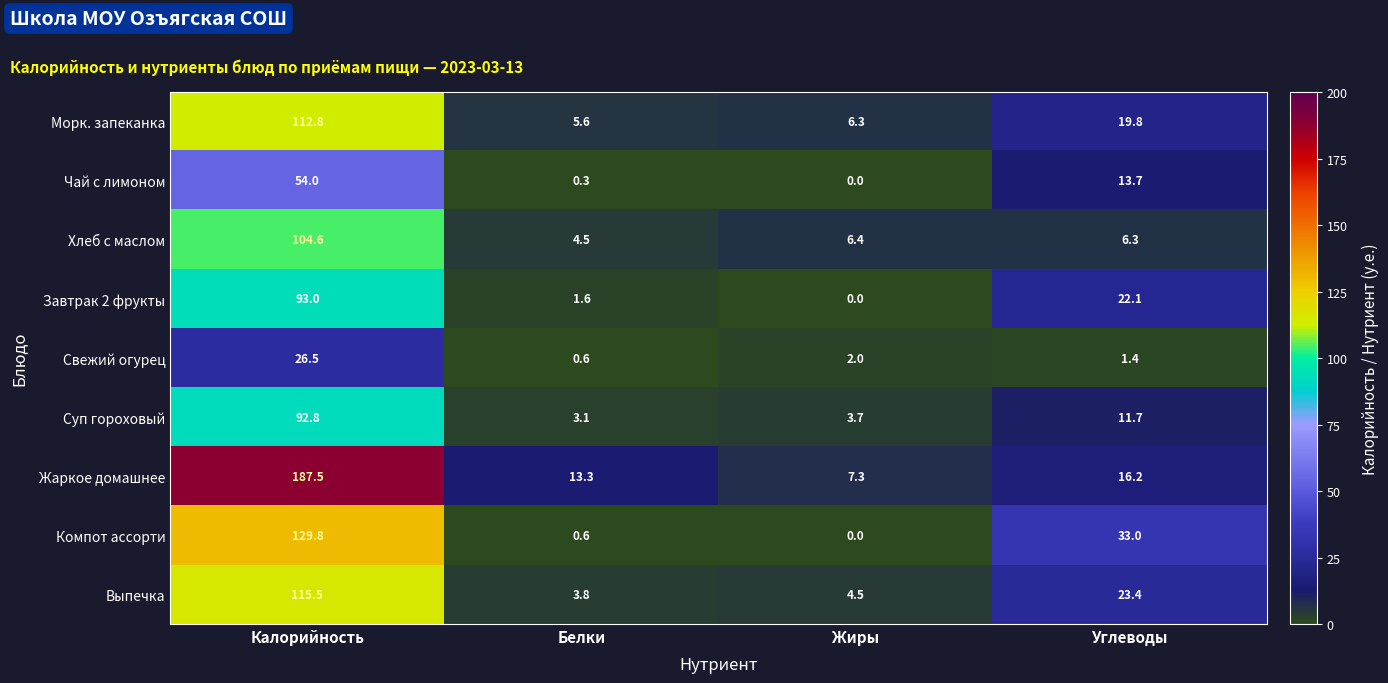

Which series changed the most between Калорийность and Углеводы?

Жаркое домашнее